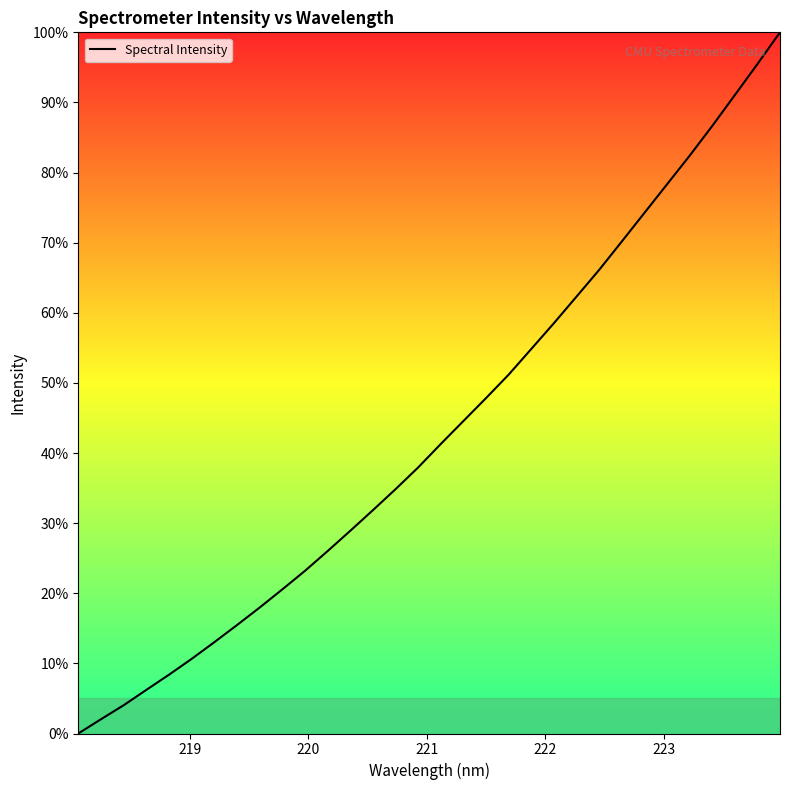

Does the chart display data point markers on the line(s)?

No